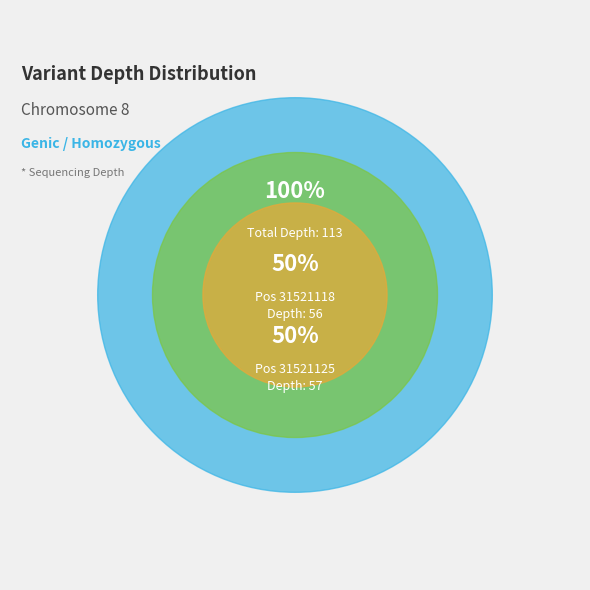

Which slice is the largest?

31521125